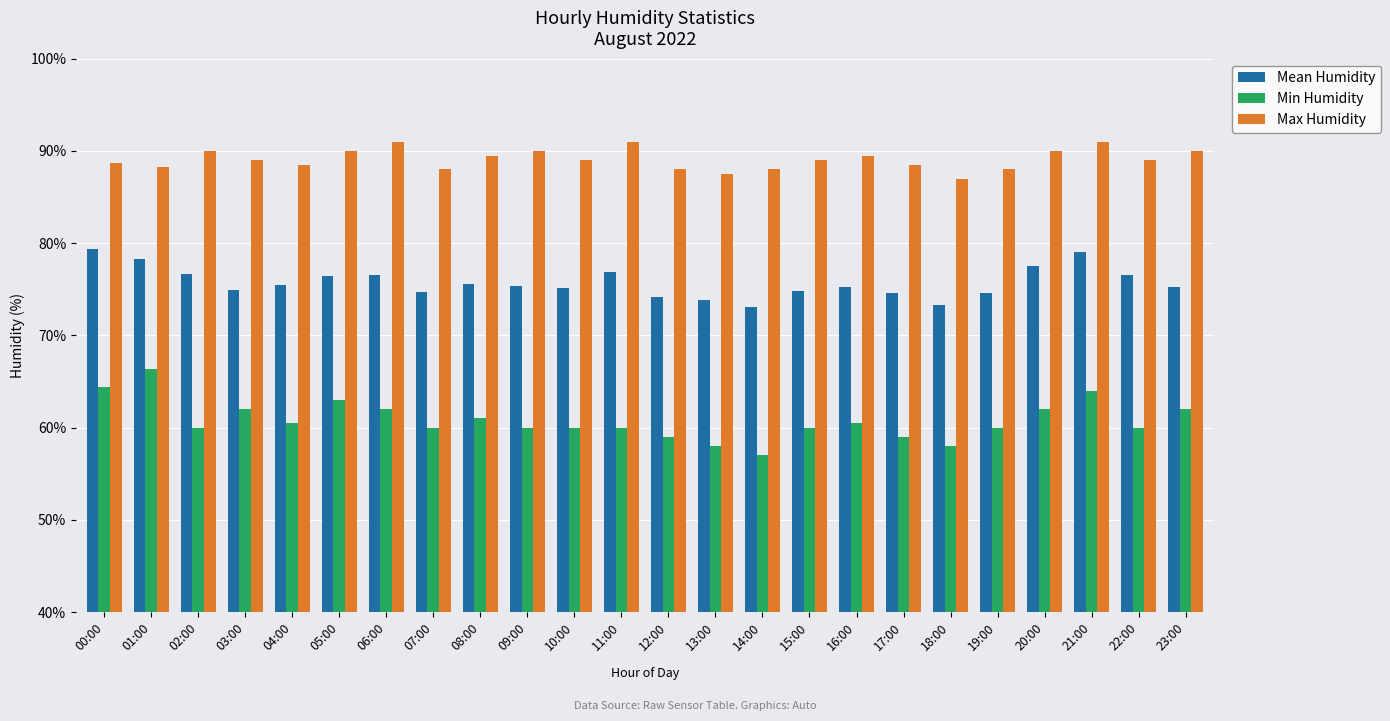

Rank the series by their average value, from highest to lowest.

Max Humidity, Mean Humidity, Min Humidity